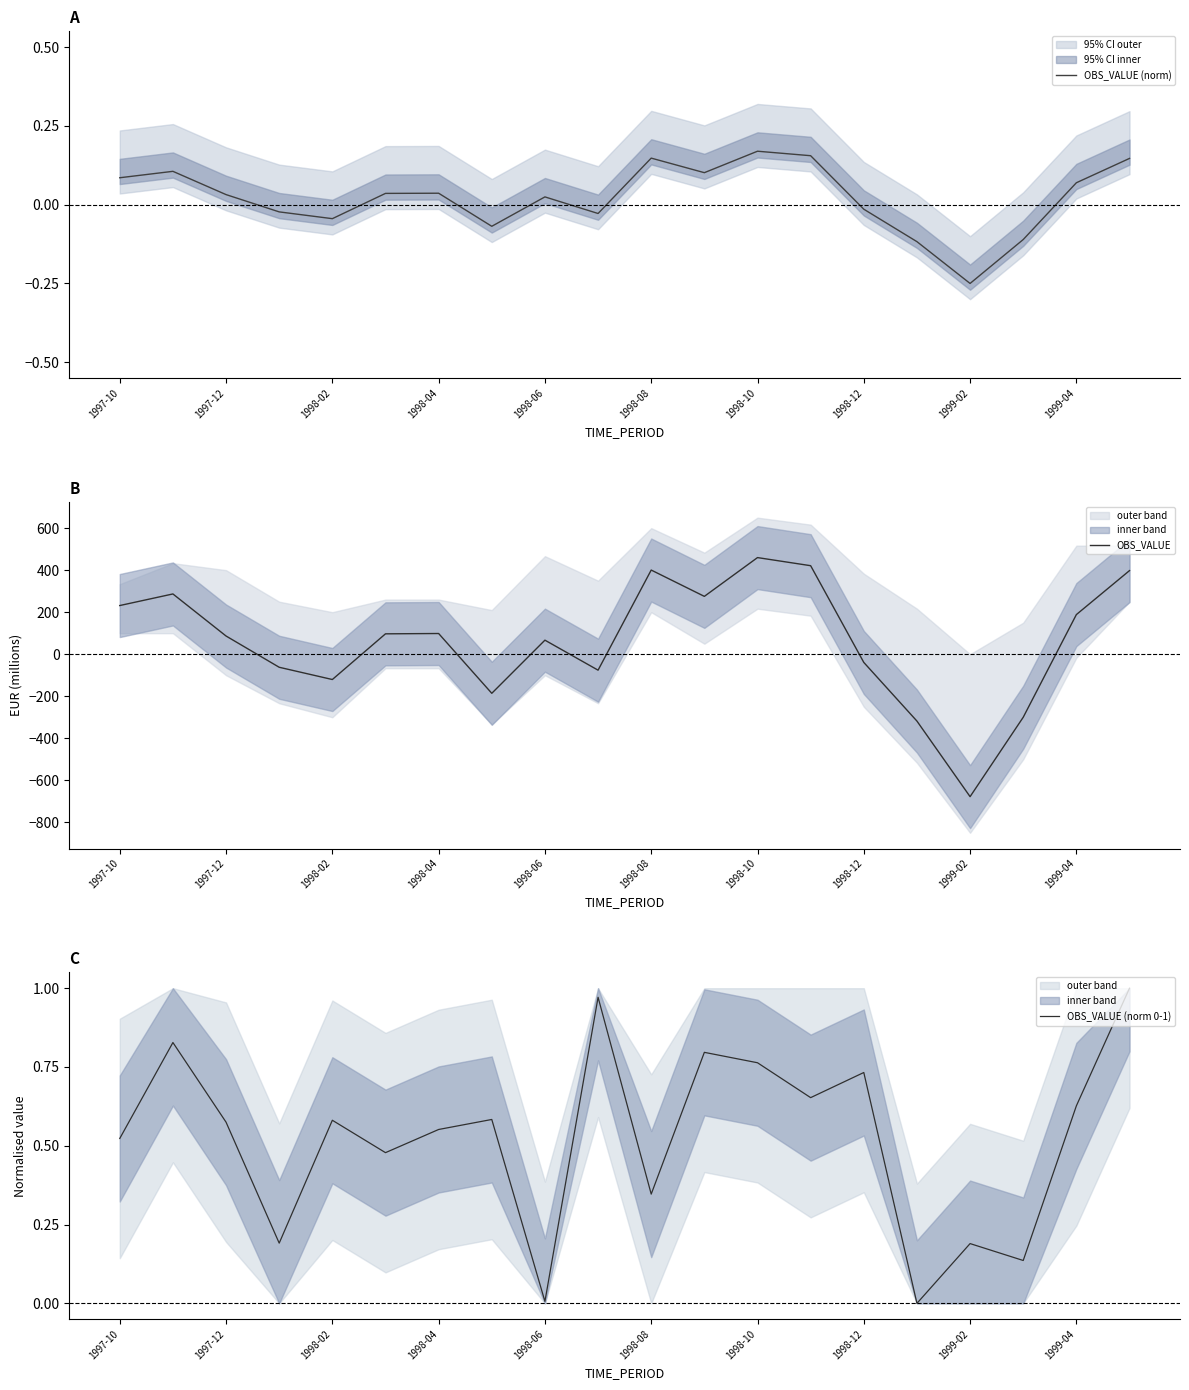

What value does the OBS_VALUE series have at 1998-12?

-39.0